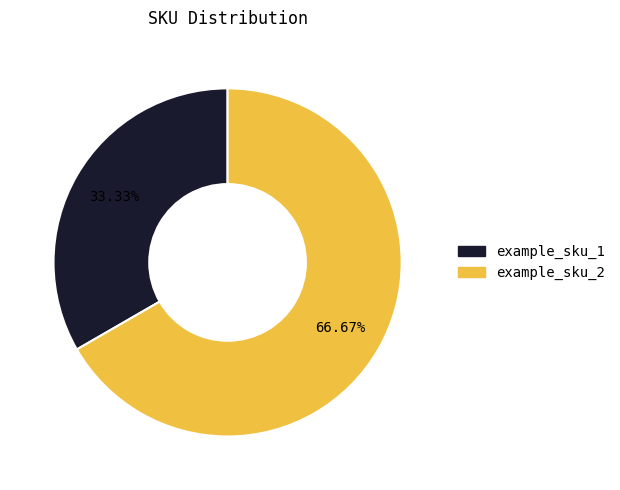

Which has a higher value, example_sku_1 or example_sku_2?

example_sku_2